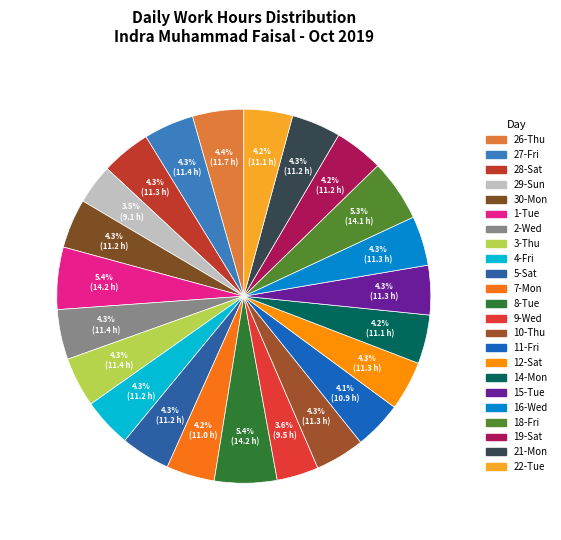

True or false: 1-Tue accounts for 5% of the total.

True